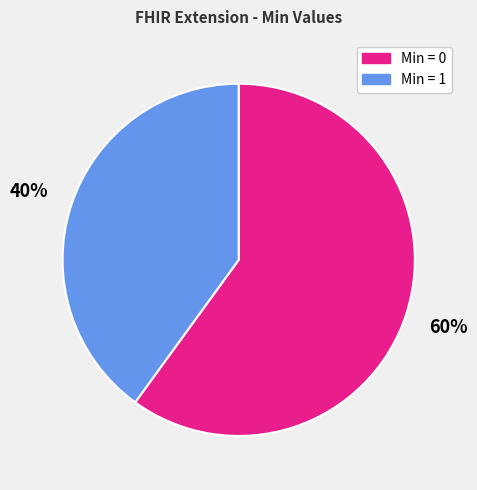

Is it true that Min = 0 is 60% of the pie?

True